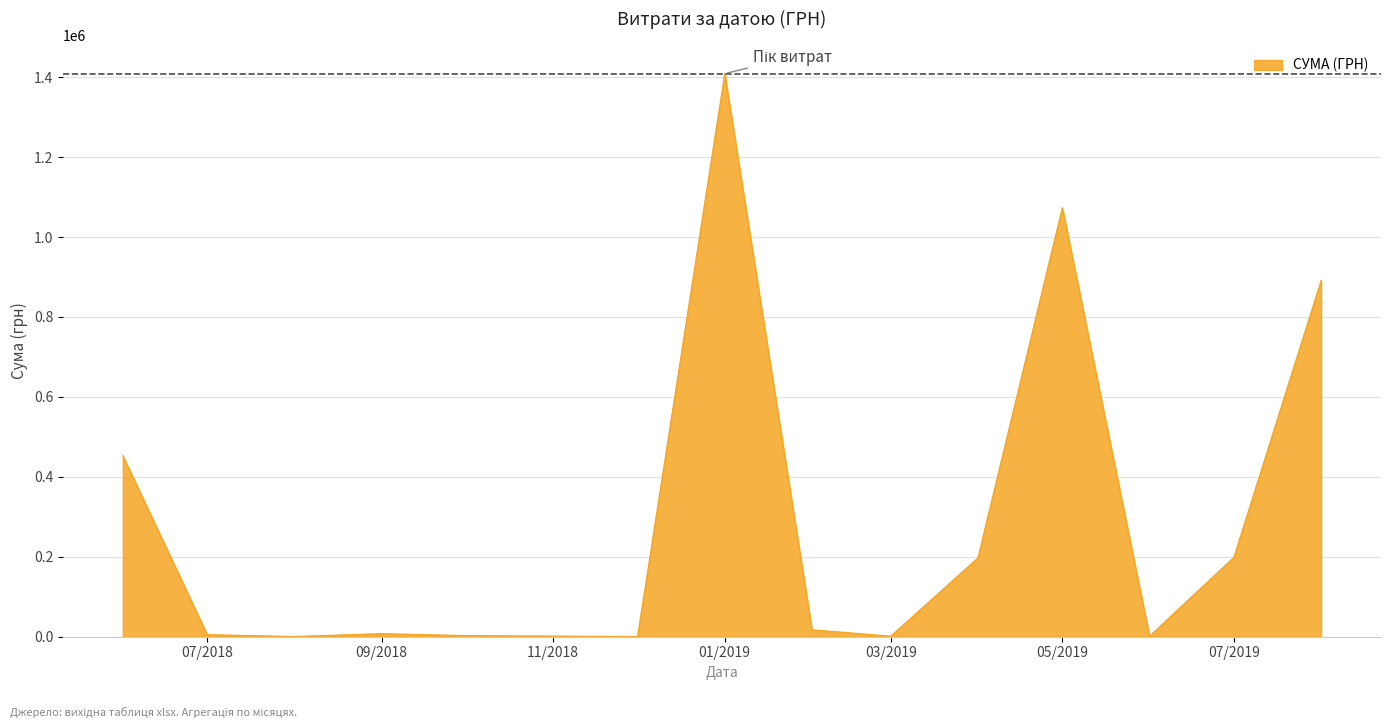

What is the difference between the maximum and minimum values?

1408544.8